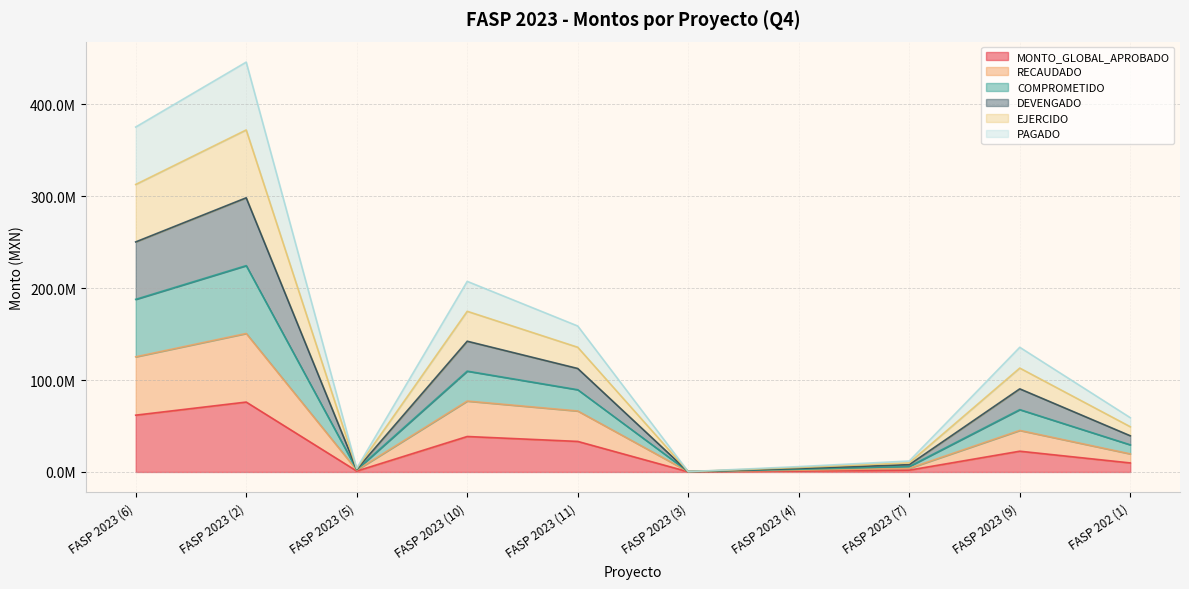

At how many categories does at least one series exceed 398533021?

1